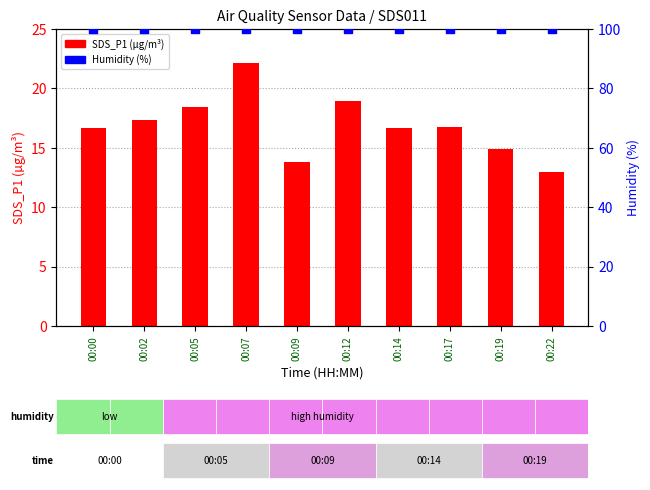

Which series reaches the maximum Y coordinate?

Humidity (%)